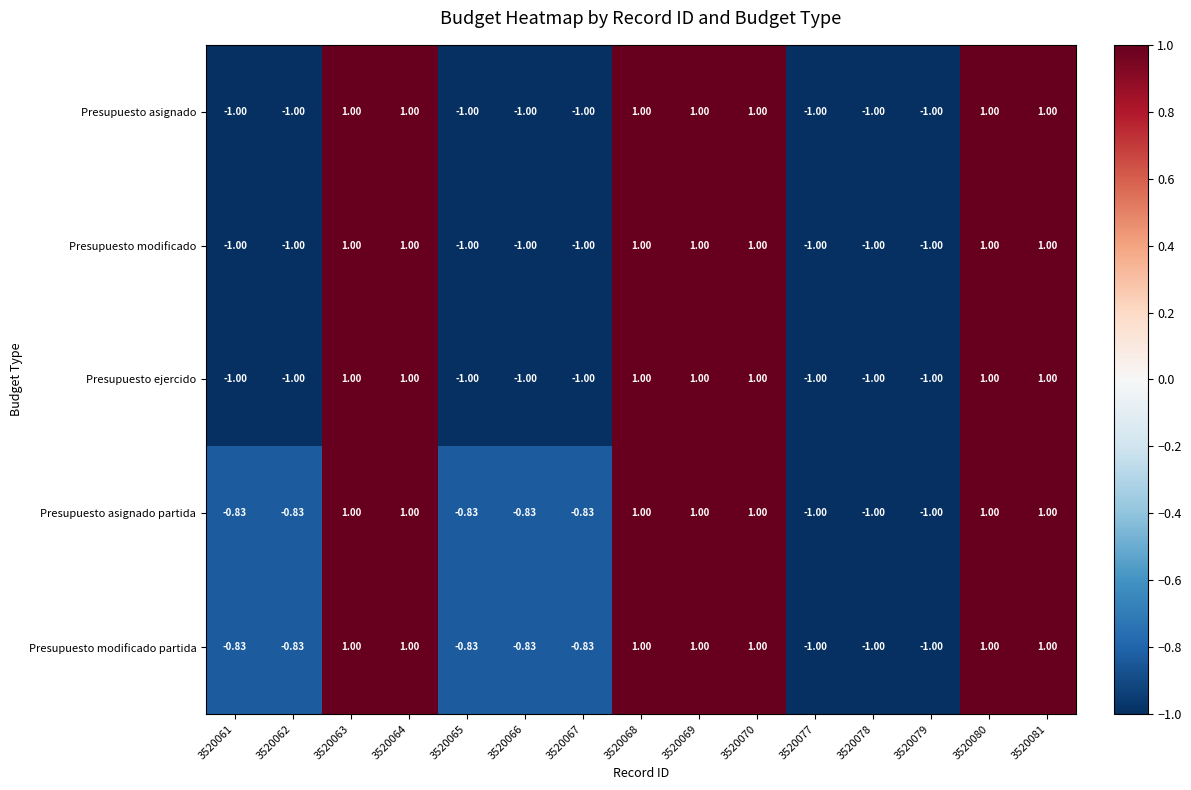

How many values in the Presupuesto asignado partida series exceed 0?

7